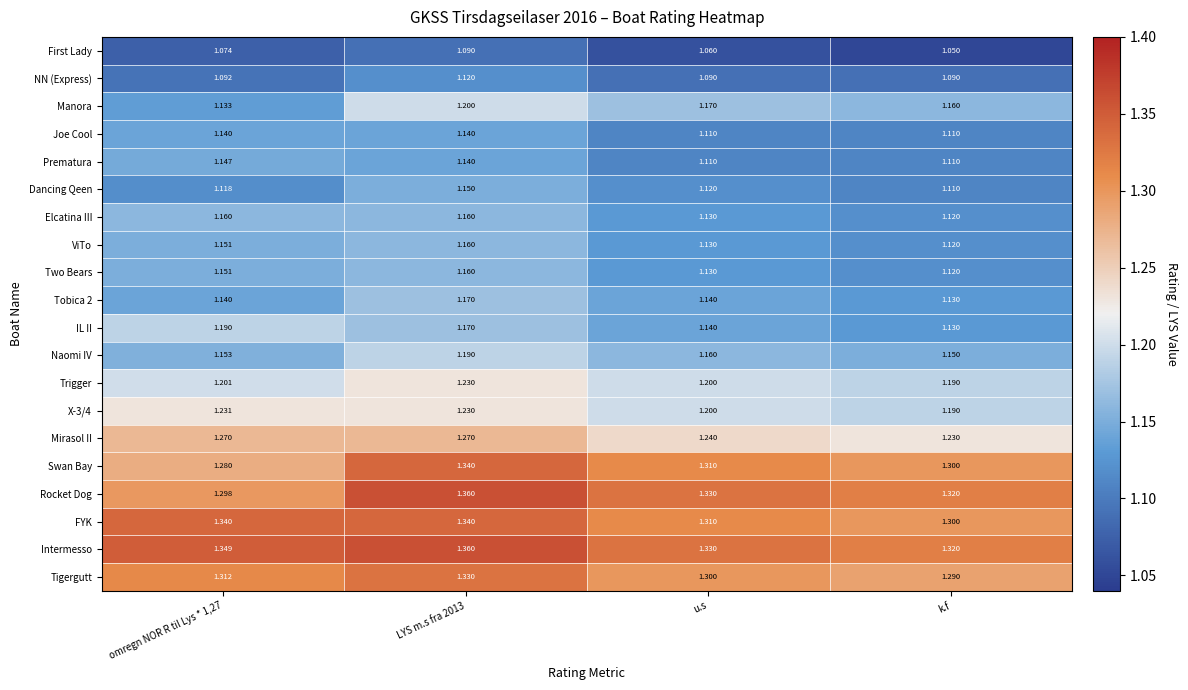

Which category has the lowest value across all series?

k.f